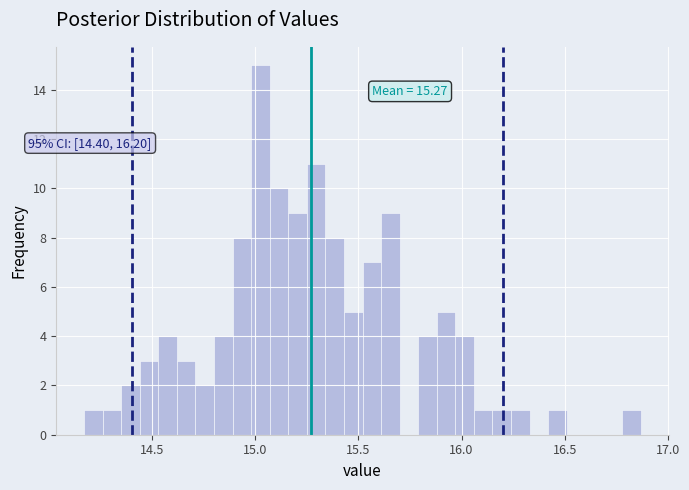

Around what value on the x-axis is the tallest bar? Give the approximate position of its centre, as read against the axis.

15.05